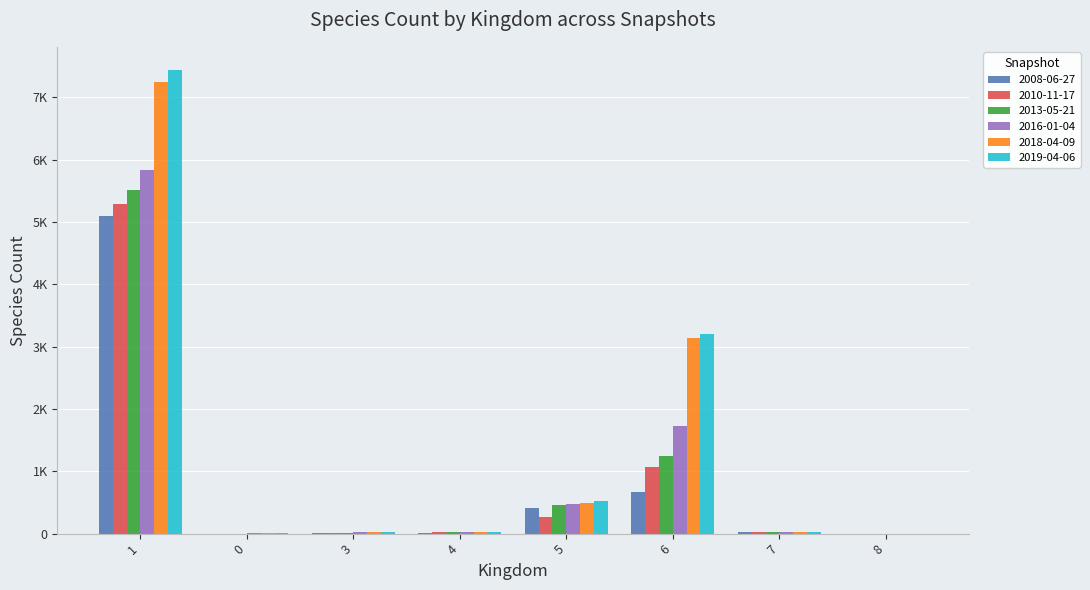

The 2010-11-17 series shows 17 at 3. True or false?

False